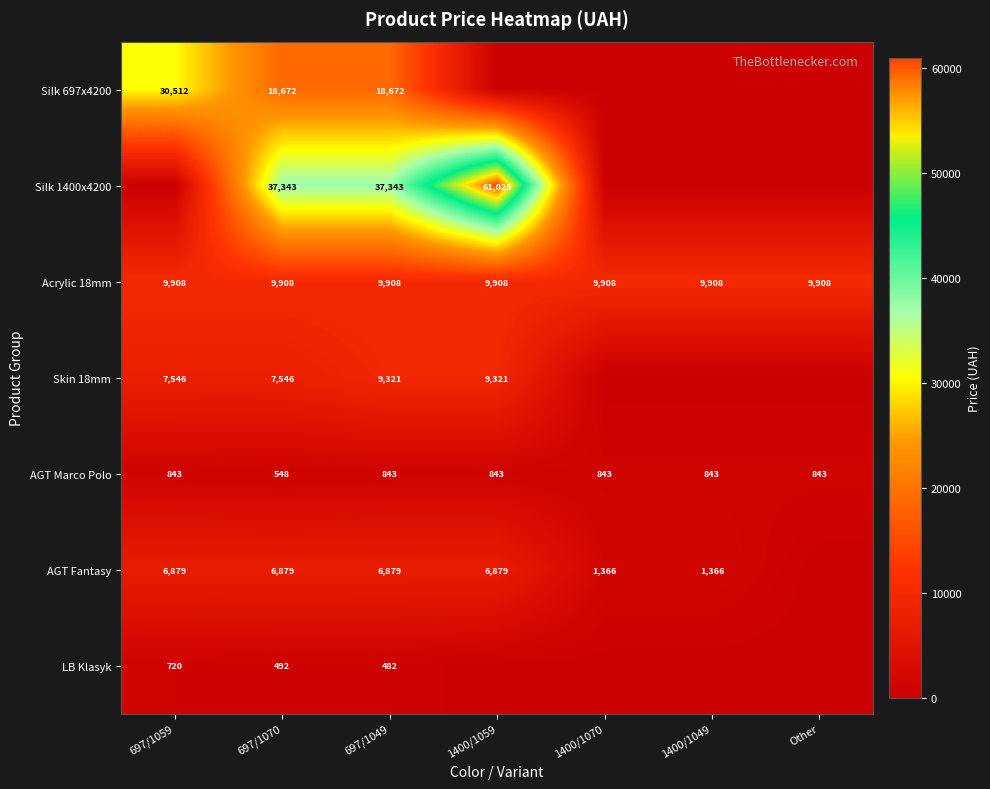

At which category is the sum across all series the highest?

1400/1059